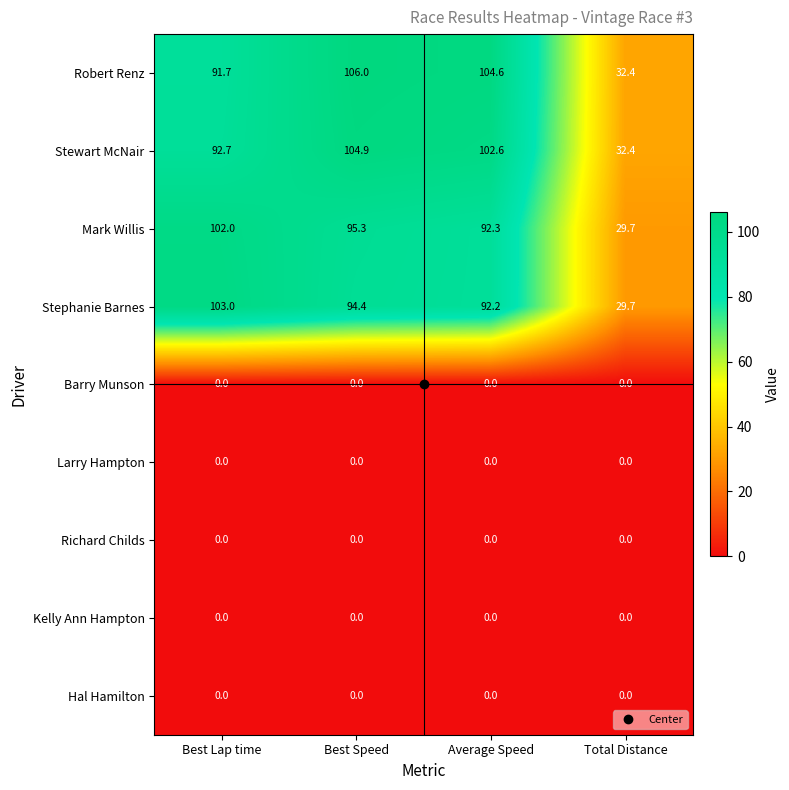

Which series has the widest spread of values?

Robert Renz